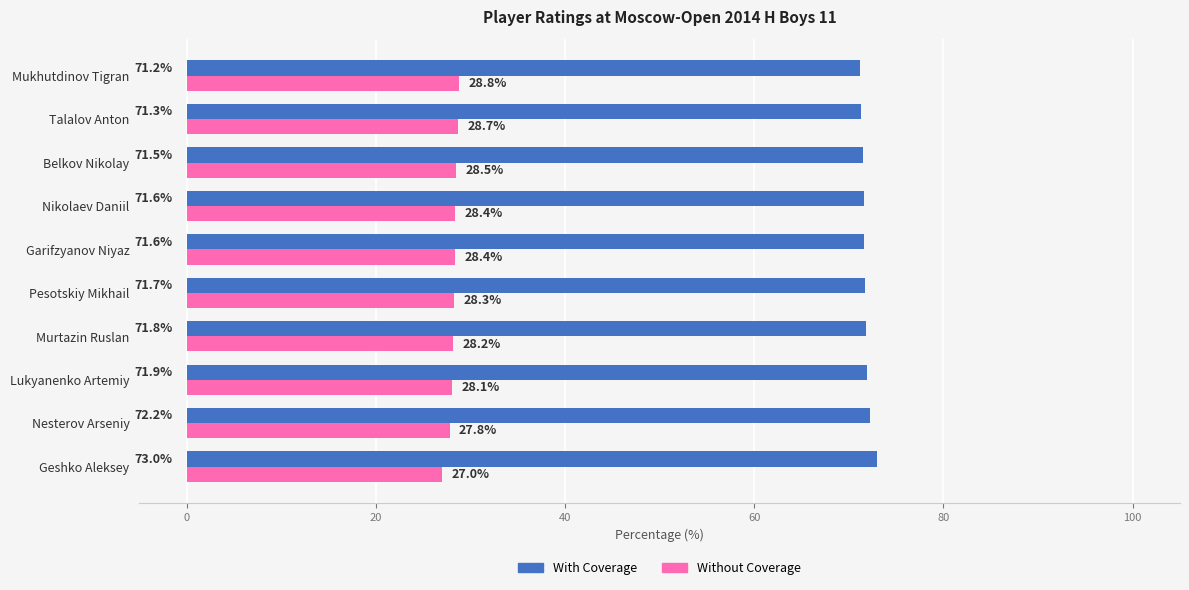

What is the difference between the highest and lowest values at Lukyanenko Artemiy?

43.8